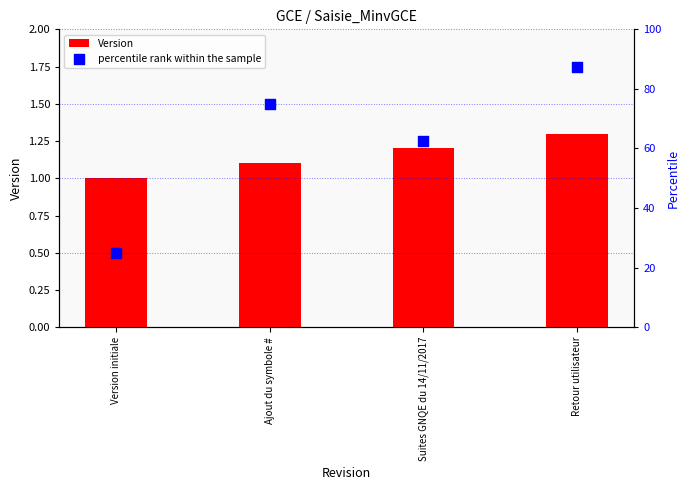

At which category is the sum across all series the highest?

Retour utilisateur